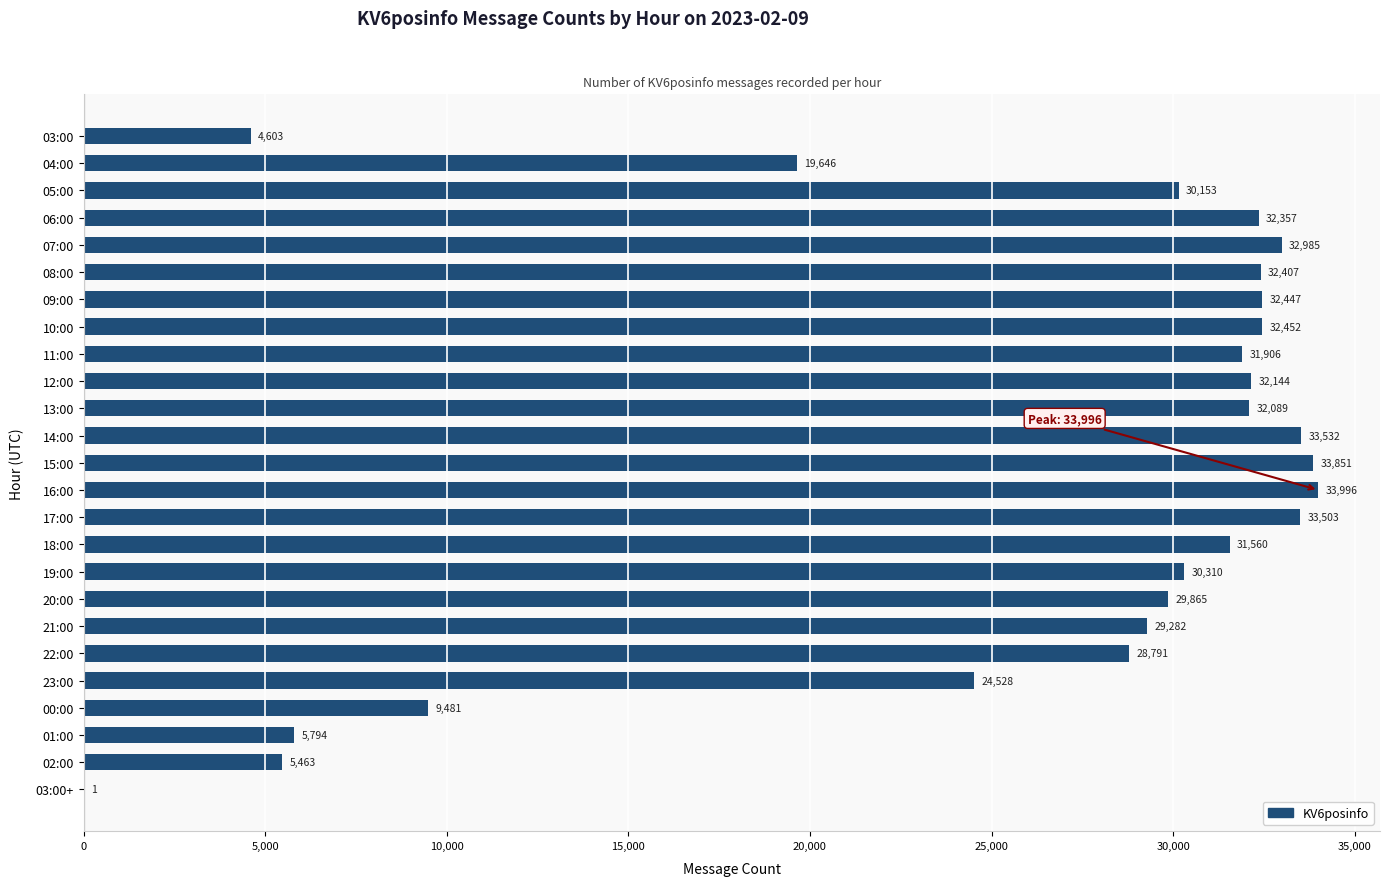

What is the sum of the values at 04:00 and 09:00?

52093